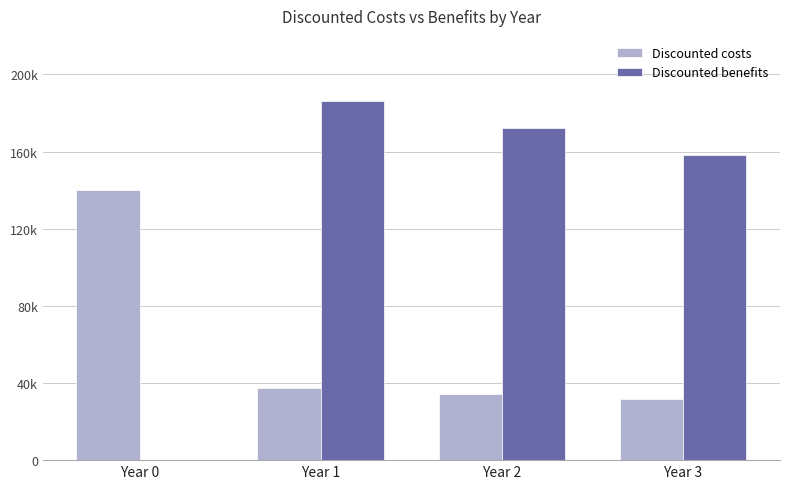

What are all the series names shown in the legend?

Discounted costs, Discounted benefits